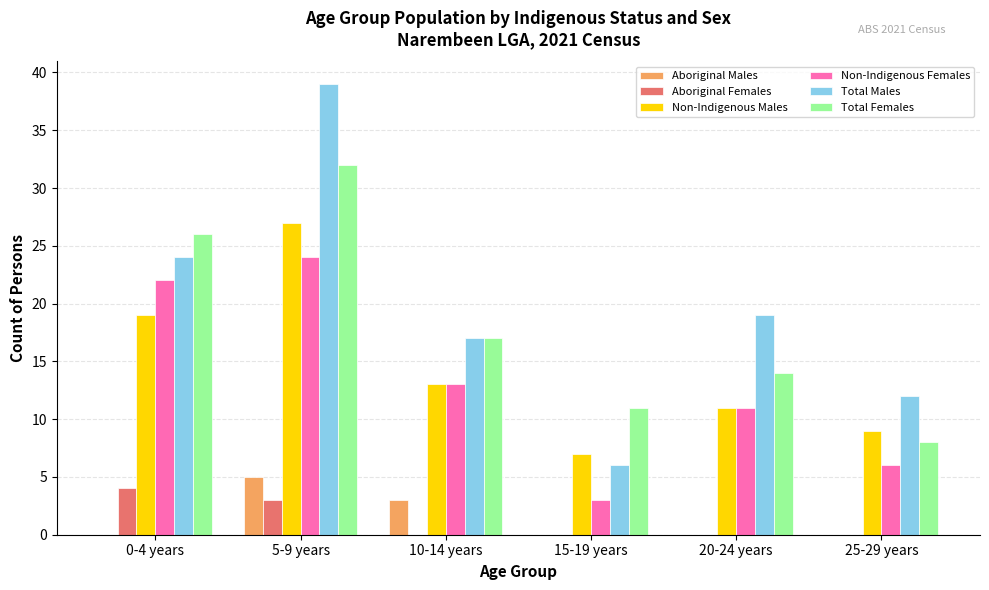

Count the Total Males values in the range 12 to 24.

4